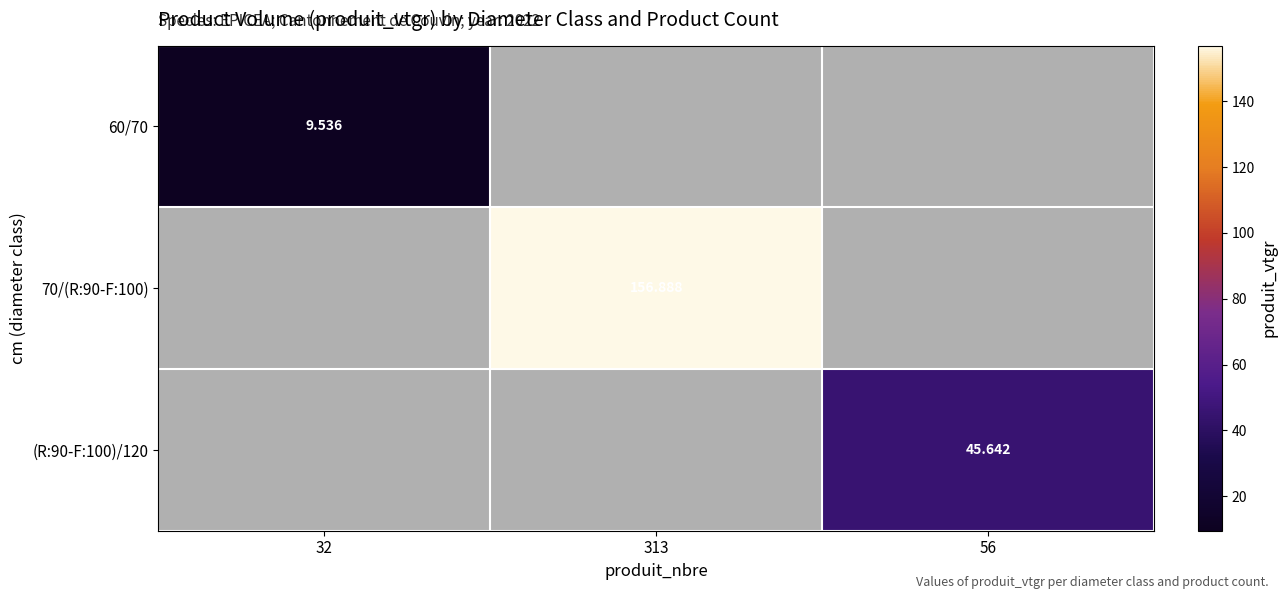

The value of 70/(R:90-F:100) at 32 is 0.0. True or false?

True